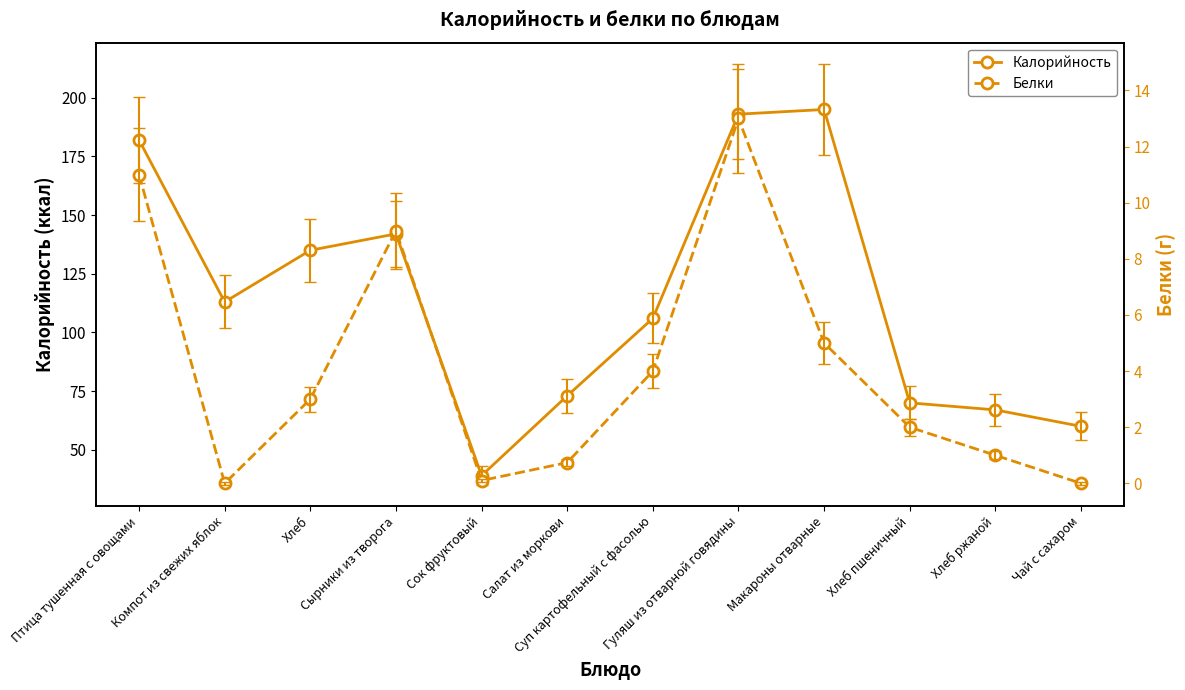

Is it true that Белки equals 0.2 at Сок фруктовый?

False